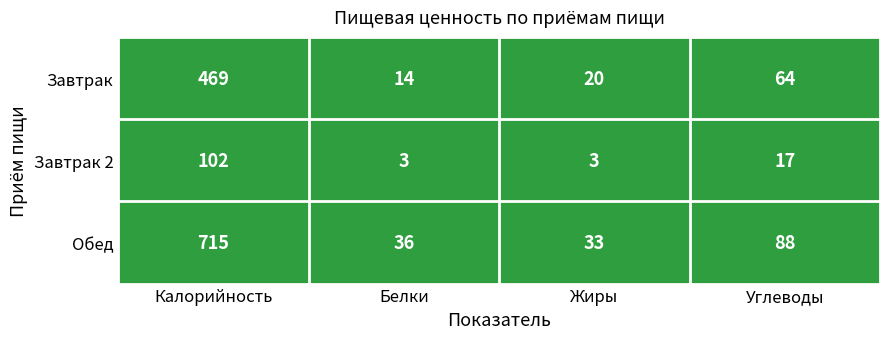

What is the highest value of the Обед series?

715